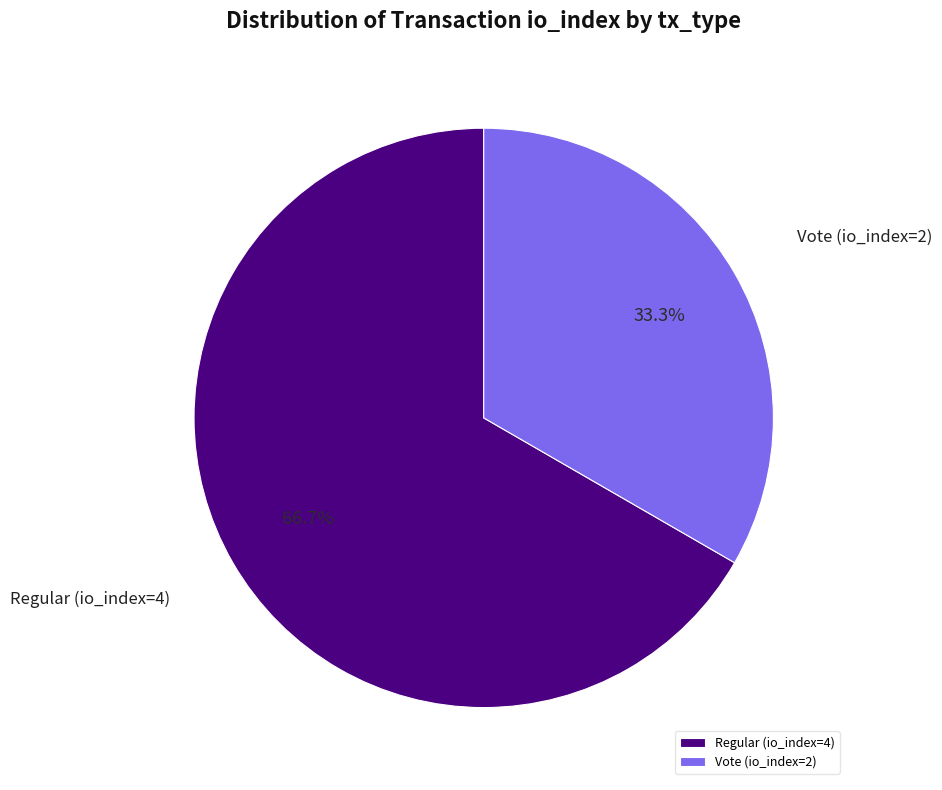

Is the sum of Vote (io_index=2) and Regular (io_index=4) greater than half?

Yes